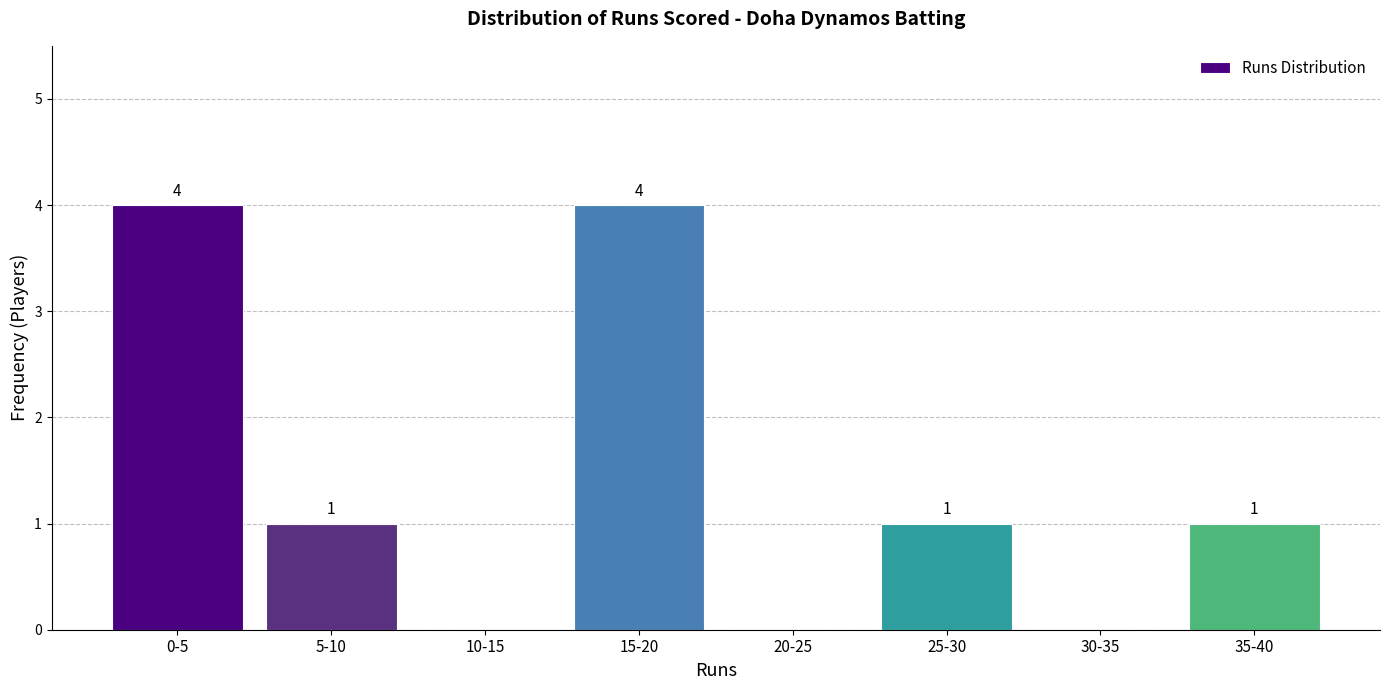

Reading left to right, transcribe all the data shown in this chart.

0-5=4	5-10=1	10-15=0	15-20=4	20-25=0	25-30=1	30-35=0	35-40=1